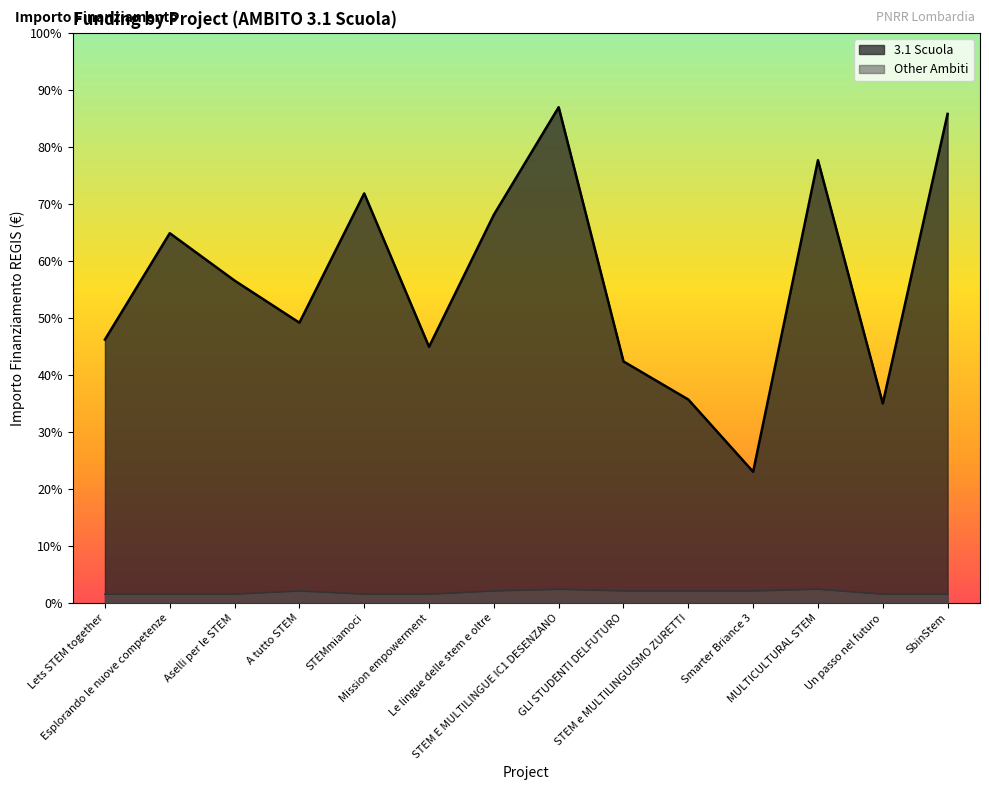

Rank the series by their maximum value, from highest to lowest.

3.1 Scuola, Other Ambiti